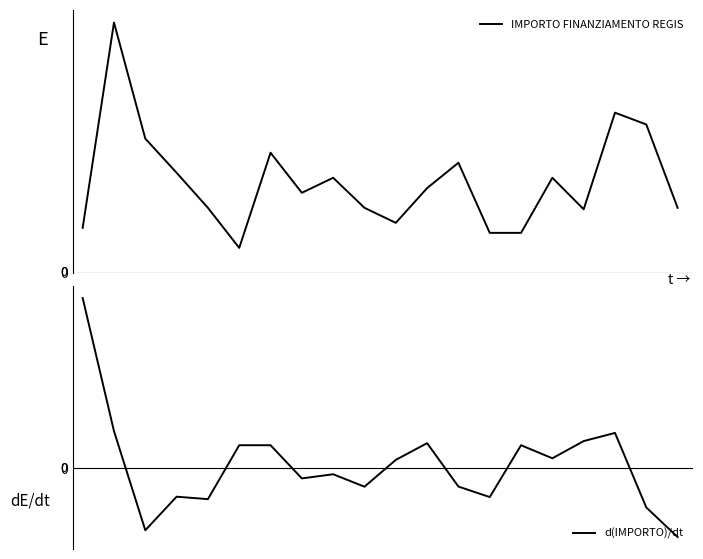

Reading right to left, extract all data points from this chart.

IMPORTO FINANZIAMENTO REGIS: 19=3159.0	18=7203.0	17=7776.0	16=3087.0	15=4617.0	14=1944.0	13=1944.0	12=5346.0	11=4116.0	10=2430.0	9=3159.0	8=4617.0	7=3888.0	6=5832.0	5=1215.0	4=3159.0	3=4860.0	2=6517.0	1=12150.0	0=2187.0
d(IMPORTO)/dt: 19=-4044.0	18=-2308.5	17=2058.0	16=1579.5	15=571.5	14=1336.5	13=-1701.0	12=-1086.0	11=1458.0	10=478.5	9=-1093.5	8=-364.5	7=-607.5	6=1336.5	5=1336.5	4=-1822.5	3=-1679.0	2=-3645.0	1=2165.0	0=9963.0